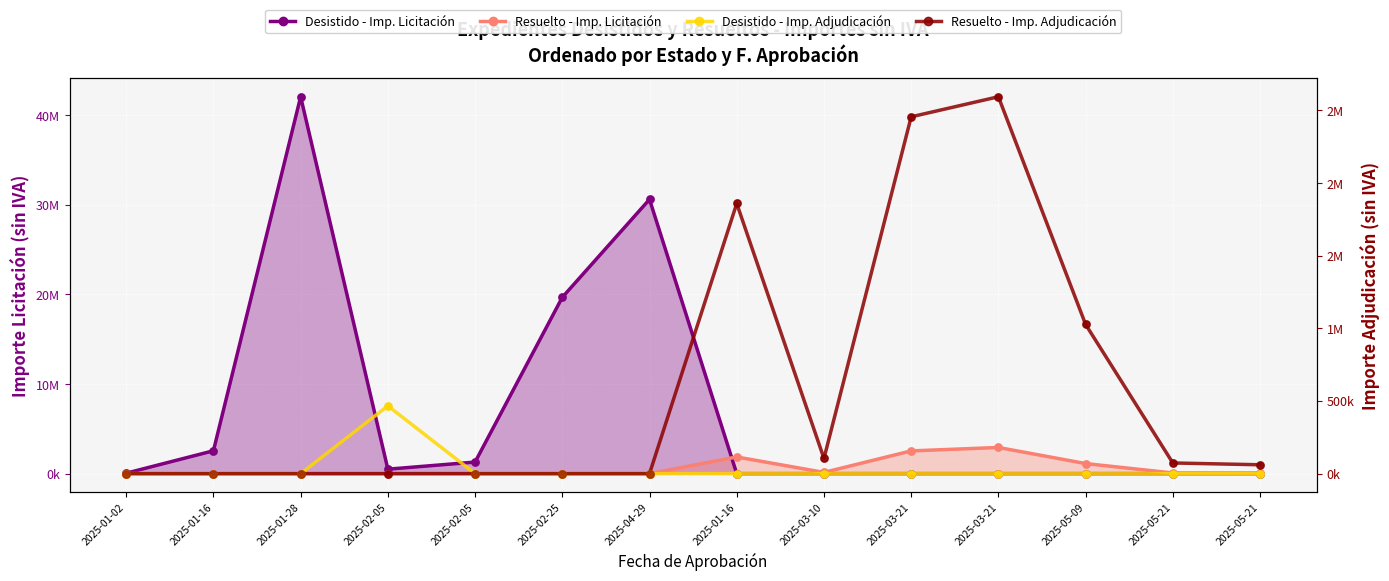

What are all the series names shown in the legend?

Desistido - Imp. Licitación, Resuelto - Imp. Licitación, Desistido - Imp. Adjudicación, Resuelto - Imp. Adjudicación